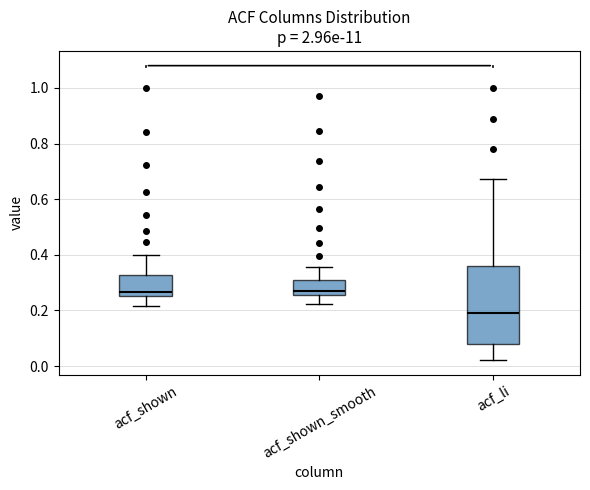

Where does the upper whisker of the box for acf_shown end on the y-axis? The values are not printed on the chart, so give them approximately, as read against the axis.

0.40